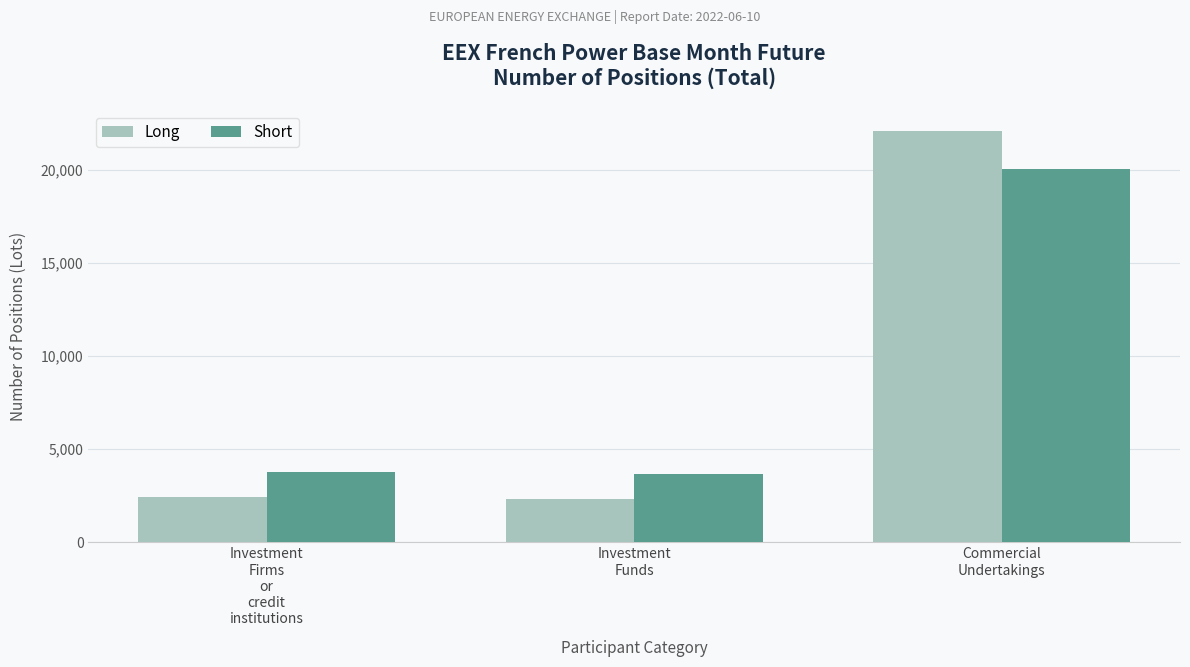

The value of Short at Commercial
Undertakings is 20006.5. True or false?

True